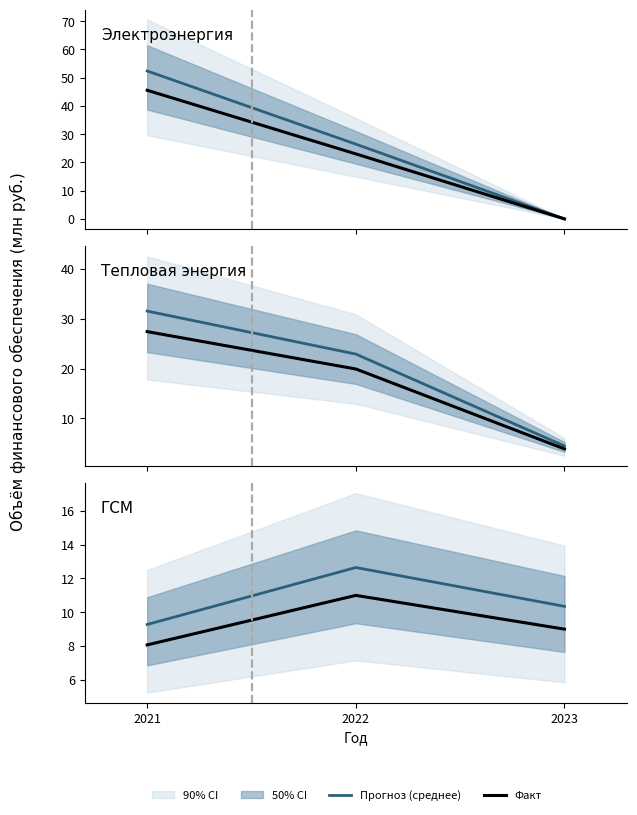

Rank the series by their average value, from lowest to highest.

Факт, Прогноз (среднее)